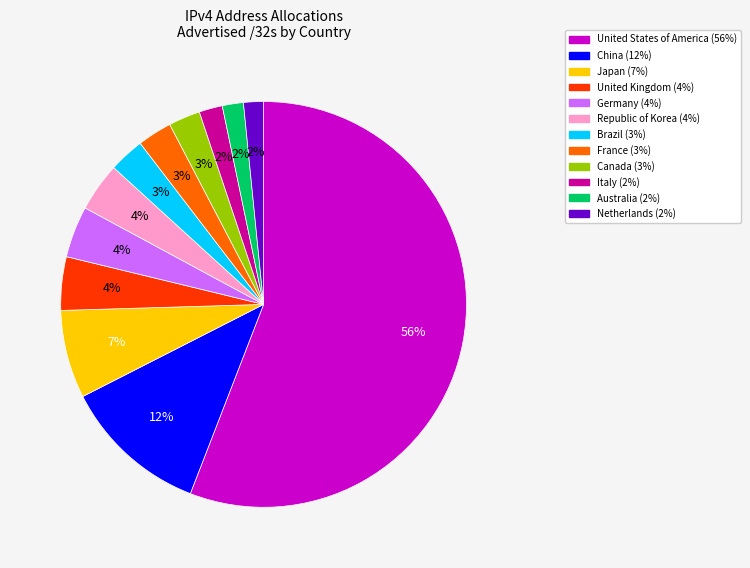

What is the largest slice in the pie chart?

United States of America